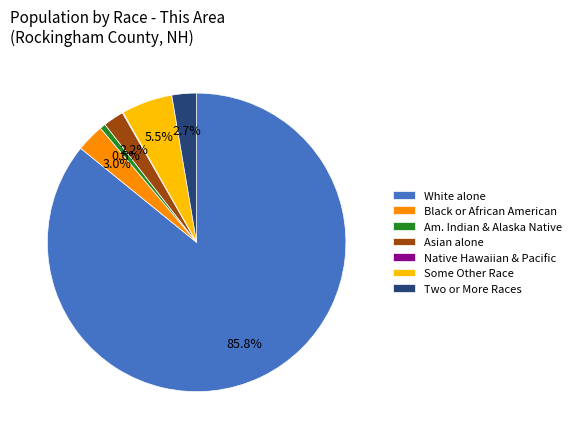

What is the majority slice?

White alone